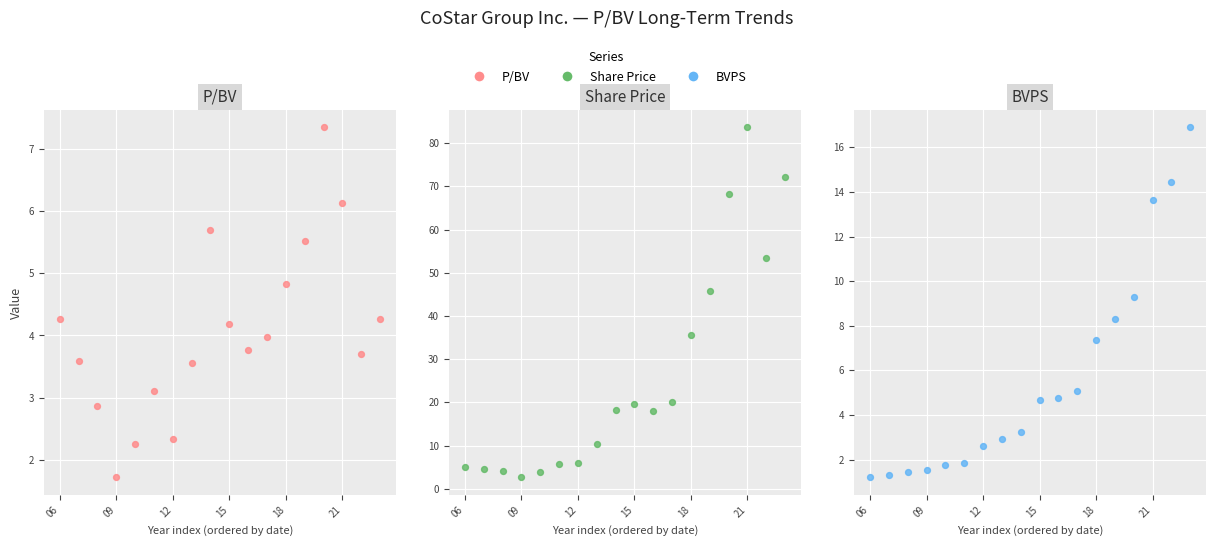

What are all the series names shown in the legend?

P/BV, Share Price, BVPS